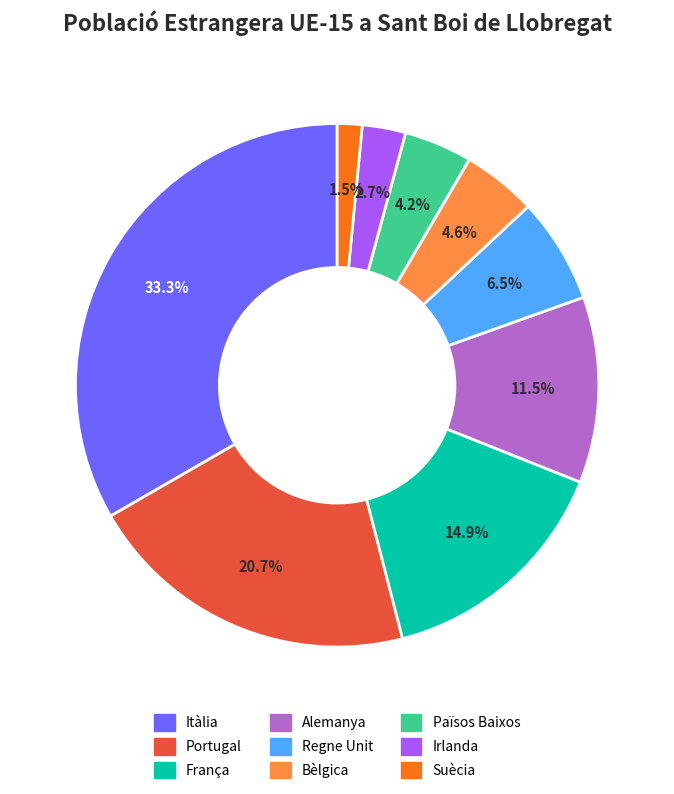

How much of the chart is everything except Irlanda?

97.3%